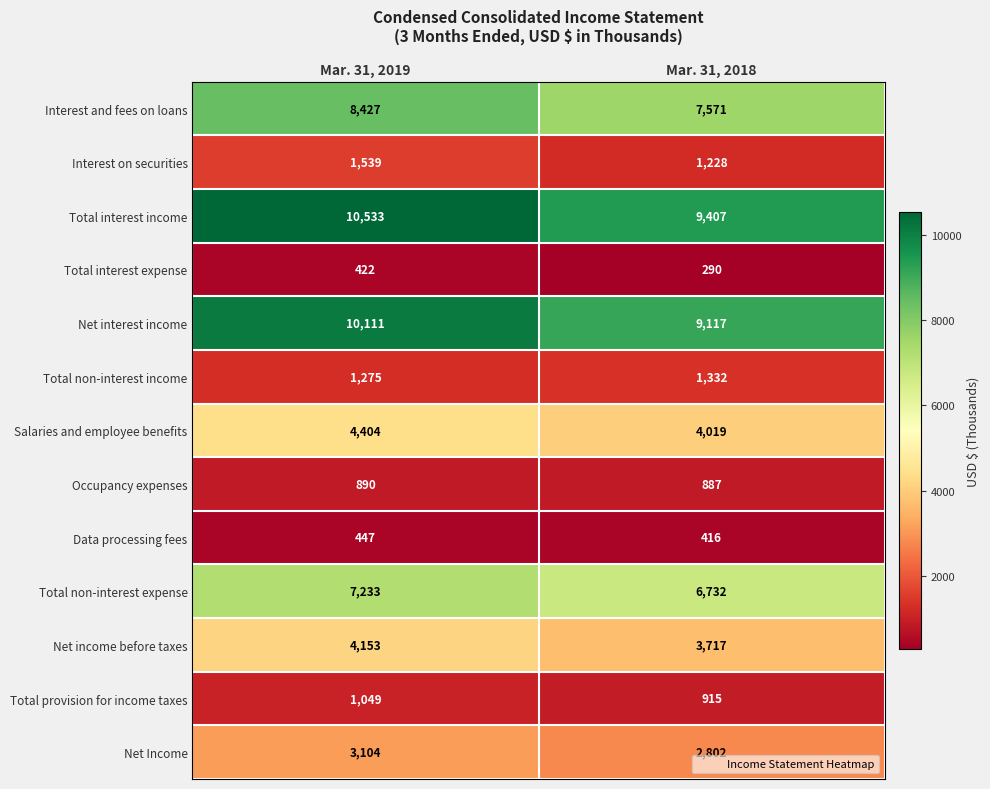

What is the maximum value for Total interest income?

10533